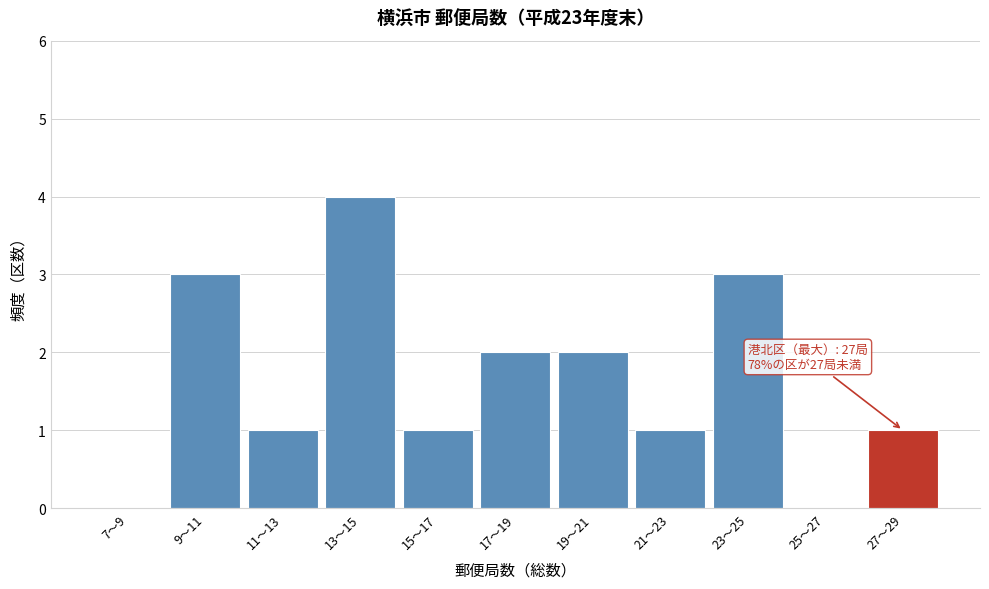

Reading right to left, extract all data points from this chart.

27〜29=1	25〜27=0	23〜25=3	21〜23=1	19〜21=2	17〜19=2	15〜17=1	13〜15=4	11〜13=1	9〜11=3	7〜9=0